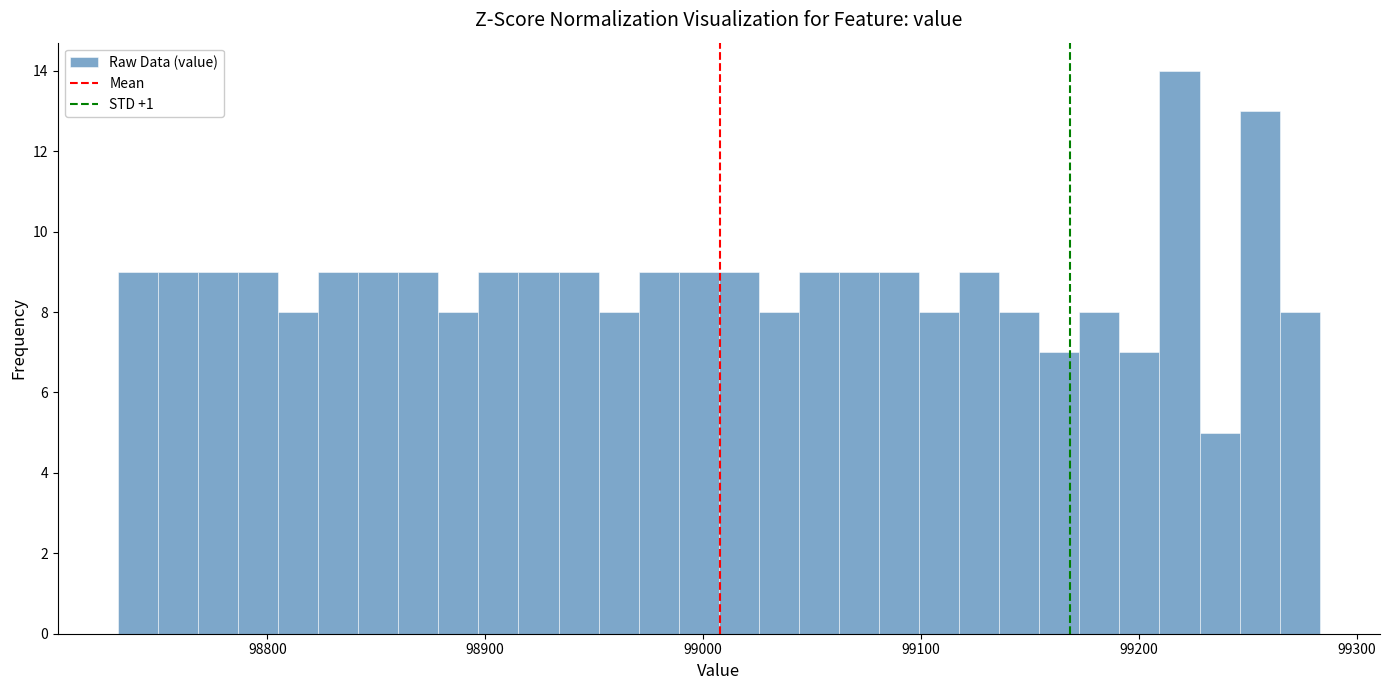

Around what value on the x-axis is the tallest bar? Give the approximate position of its centre, as read against the axis.

99220